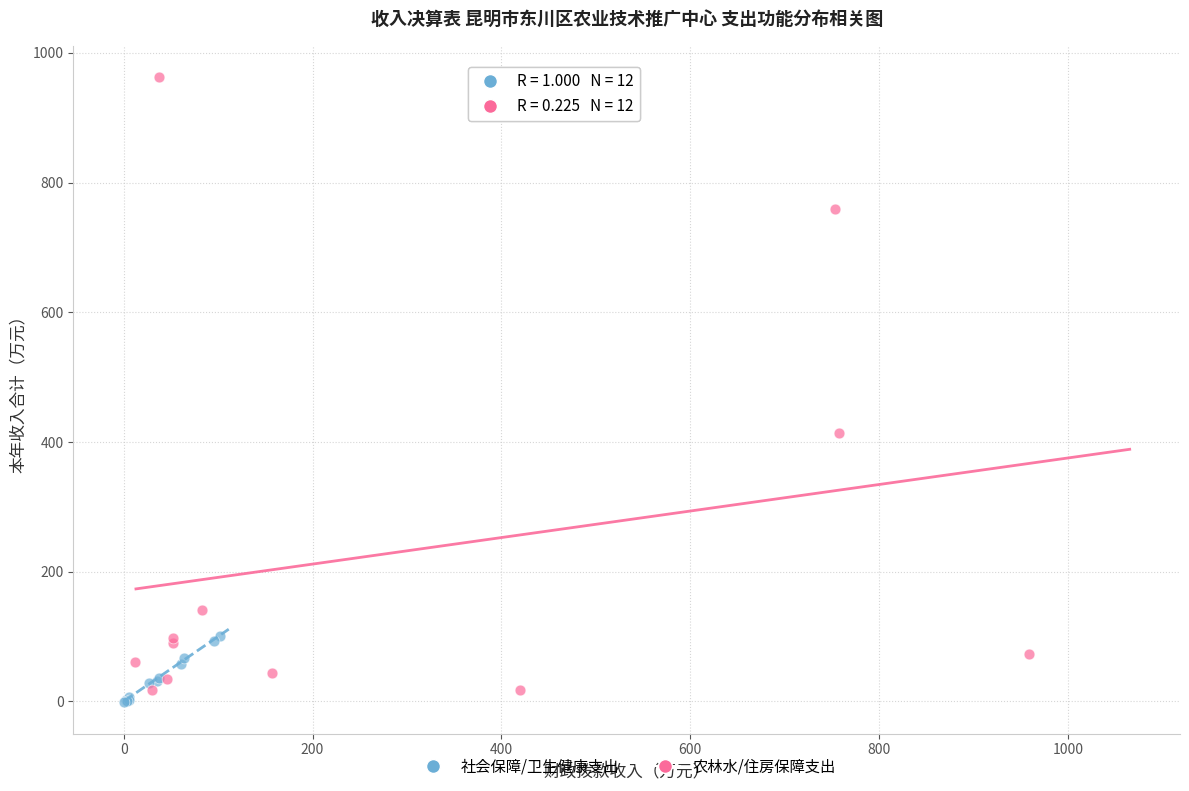

Which series contains the highest Y value?

农林水/住房保障支出